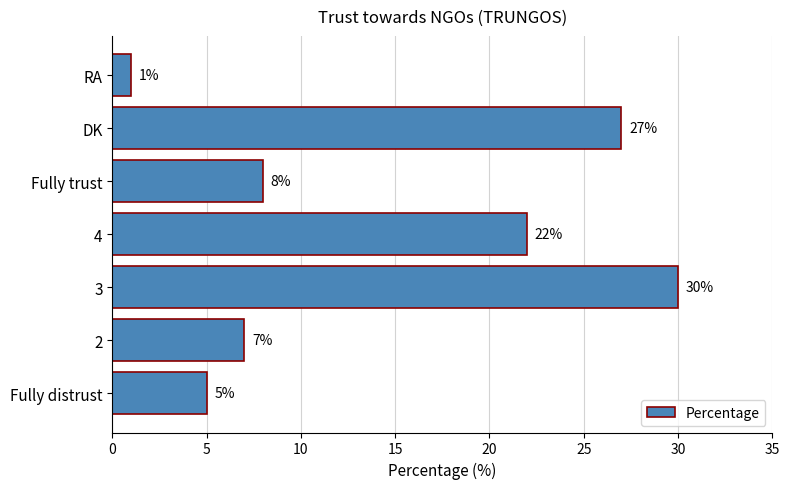

The chart shows a value of 5 at Fully distrust. True or false?

True